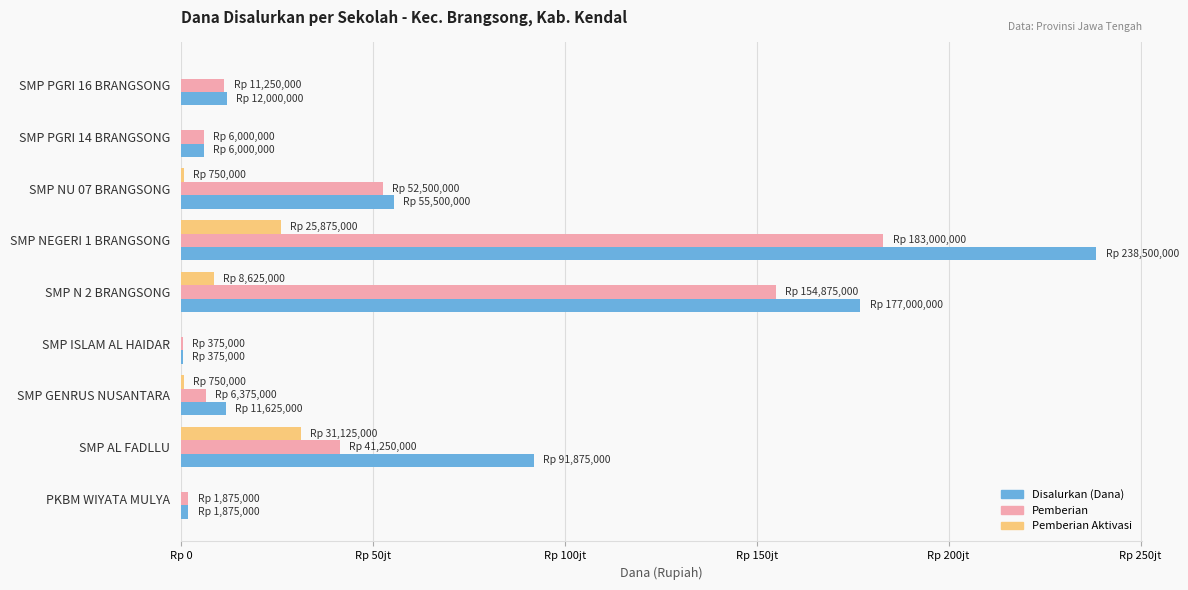

What are all the series names shown in the legend?

Disalurkan (Dana), Pemberian, Pemberian Aktivasi